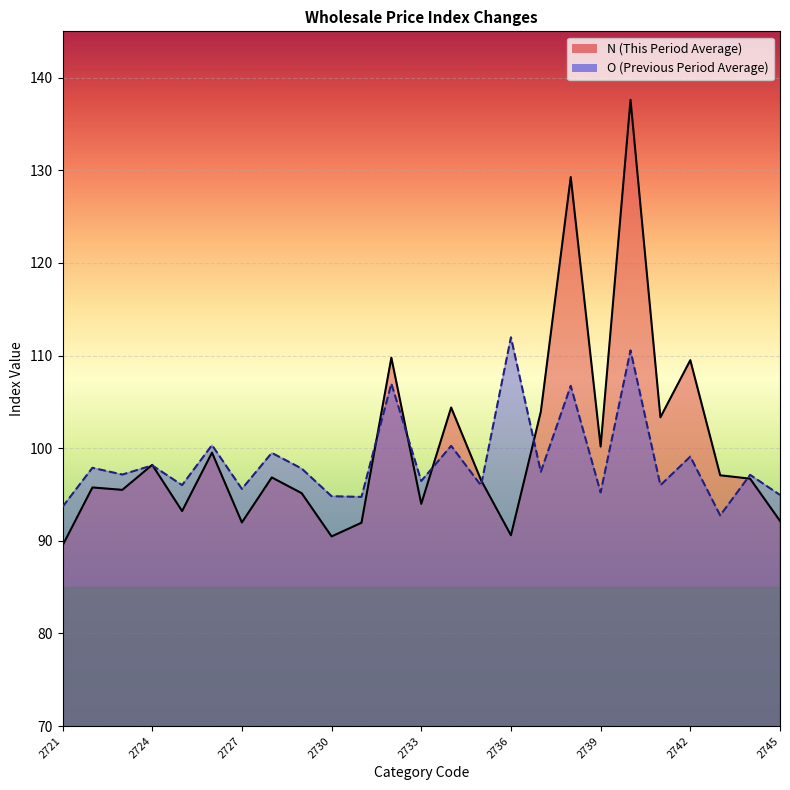

What is the difference between the maximum and second lowest values in the O series?

18.3